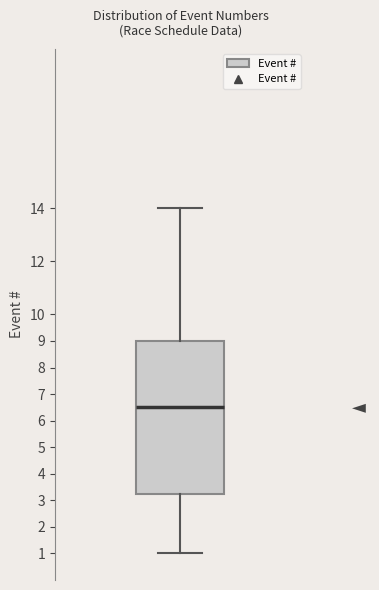

Read this box plot against the y-axis: the position of the median line, the range covered by the box, and the ends of both whiskers. The values are not printed on the chart, so give them approximately, as read against the axis.

median 6.5, box 3.3 to 9.0, whiskers 1.0 to 14.0